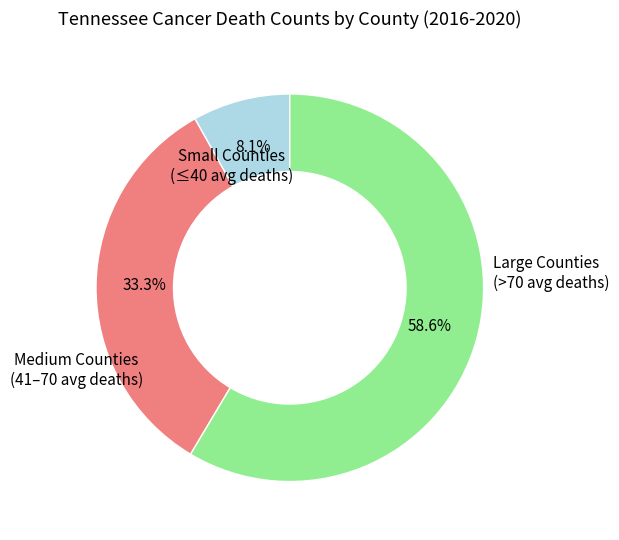

What is the largest slice in the pie chart?

Large Counties (>70 avg deaths)